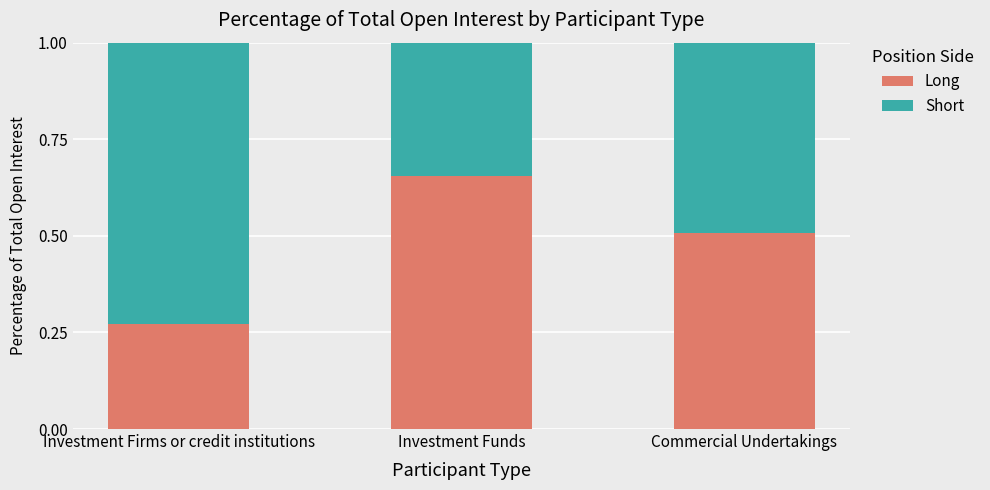

What are all the series names shown in the legend?

Long, Short